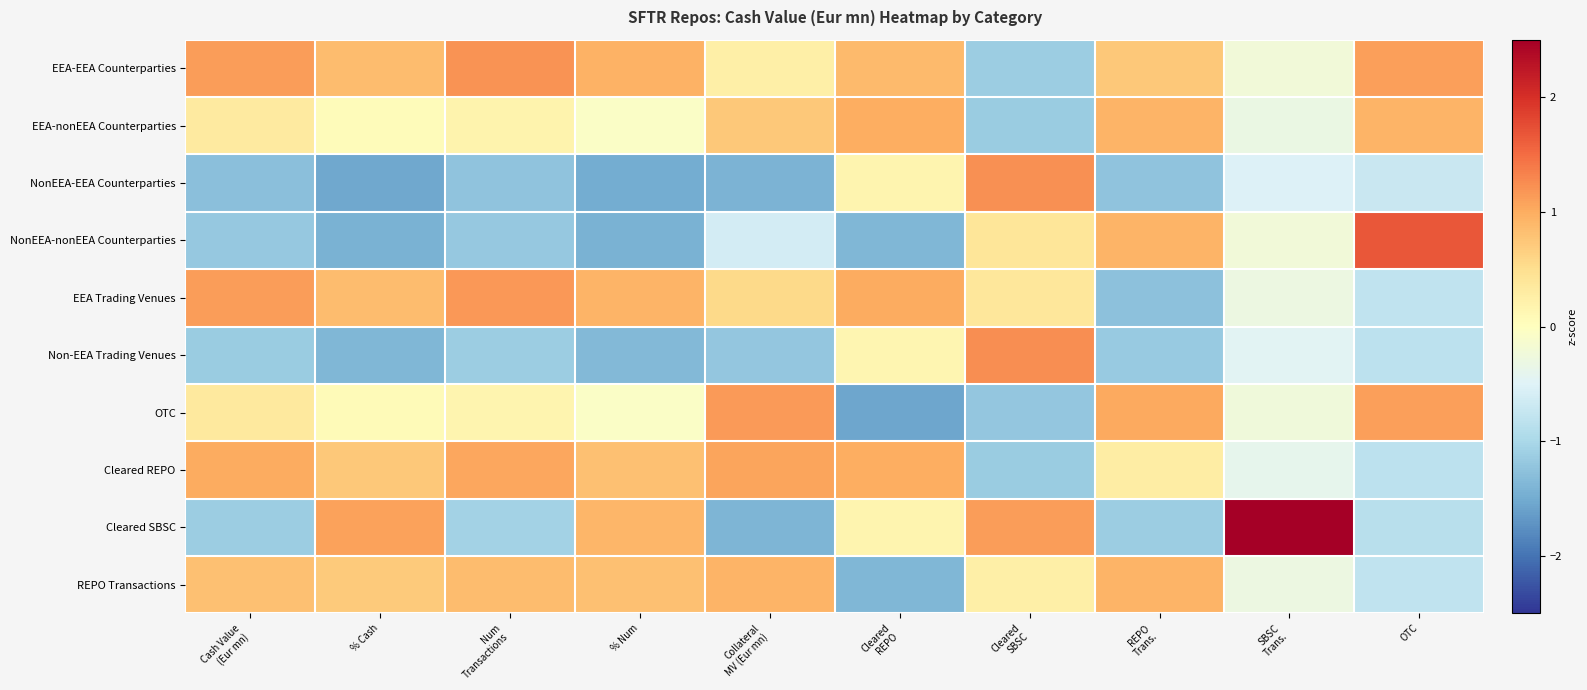

Which category has the lowest value across all series?

Cleared
REPO